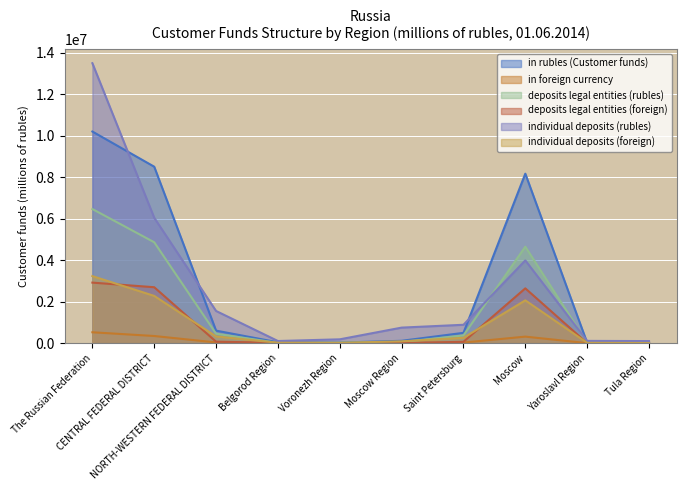

How many times do deposits legal entities (rubles) and deposits legal entities (foreign) cross each other?

2